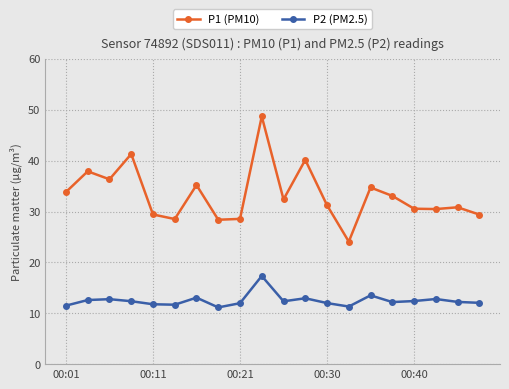

True or false: P2 (PM2.5) has more than 1 interior local peaks.

True